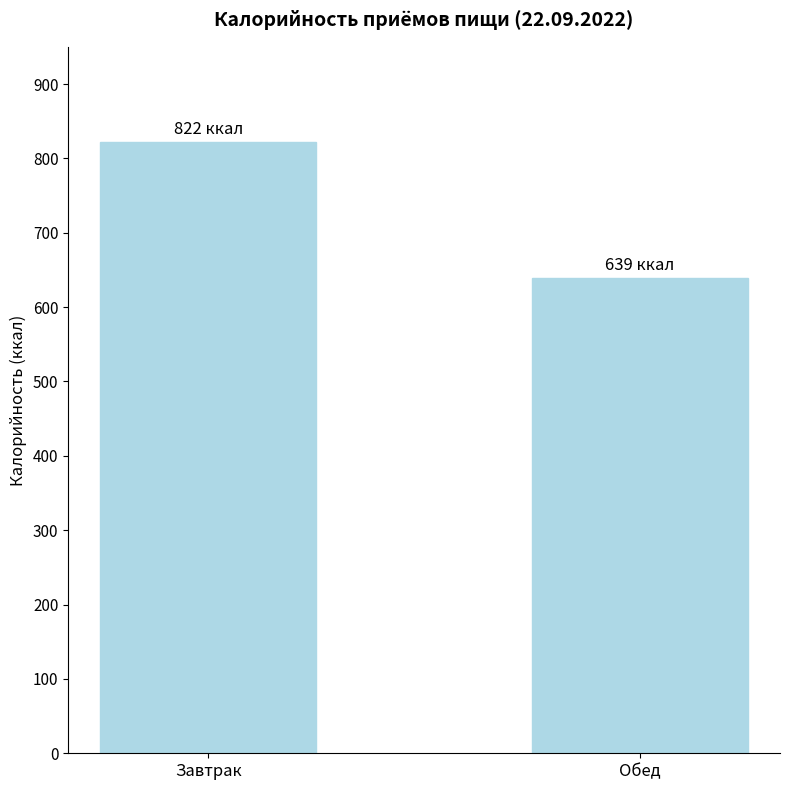

What is the sum of the values at Обед and Завтрак?

1461